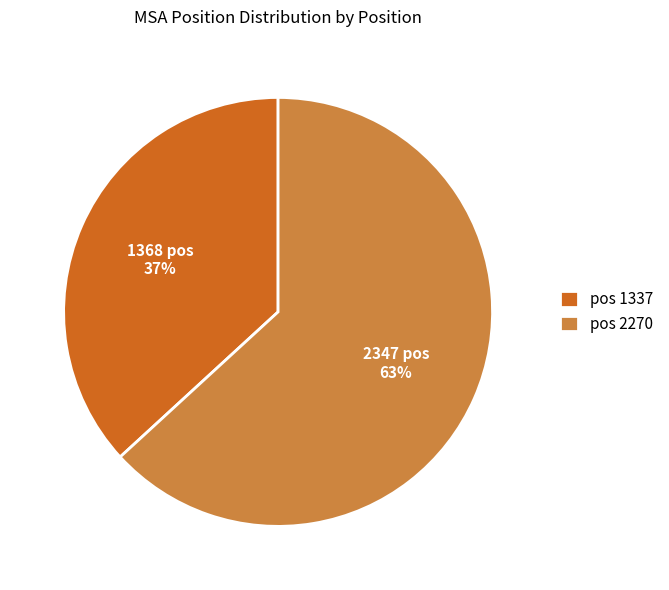

How many segments does this pie chart have?

2